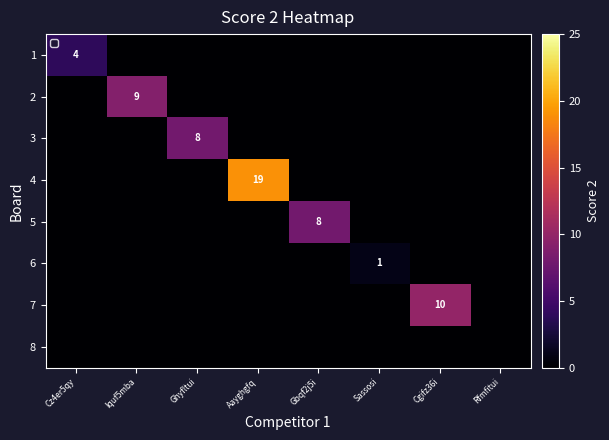

True or false: 3 has a value of 2 at Ghyfltui.

False